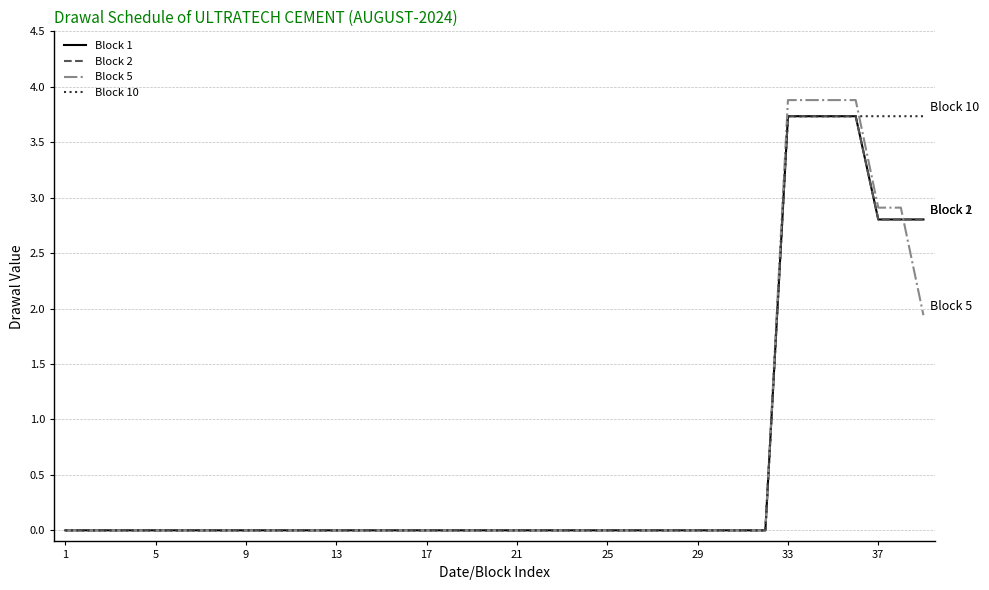

Which series has the largest total across all categories?

Block 10